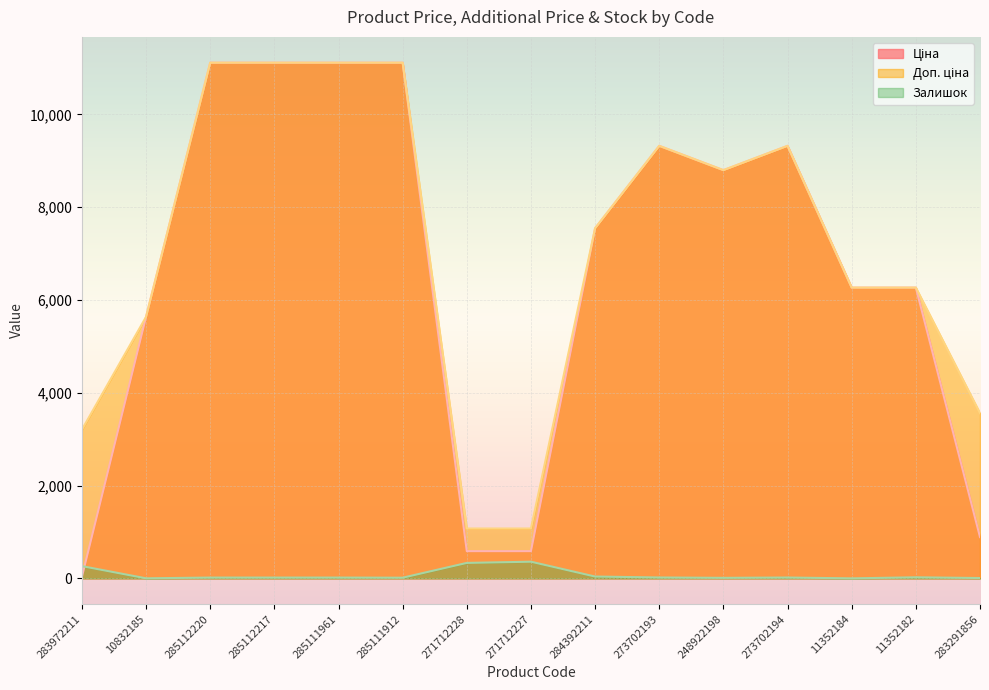

Reading left to right, what are all the values shown in this chart?

Ціна: 283972211=32.0	10832185=5636.0	285112220=11113.6	285112217=11113.6	285111961=11113.6	285111912=11113.6	271712228=586.0	271712227=586.0	284392211=7545.9	273702193=9321.4	248922198=8797.6	273702194=9321.4	11352184=6266.7	11352182=6266.7	283291856=889.9
Доп. ціна: 283972211=3205.0	10832185=5636.0	285112220=11113.6	285112217=11113.6	285111961=11113.6	285111912=11113.6	271712228=1074.5	271712227=1074.5	284392211=7545.9	273702193=9321.4	248922198=8797.6	273702194=9321.4	11352184=6266.7	11352182=6266.7	283291856=3559.7
Залишок: 283972211=264.0	10832185=1.0	285112220=17.0	285112217=17.0	285111961=17.0	285111912=14.0	271712228=333.0	271712227=359.0	284392211=39.0	273702193=19.0	248922198=11.0	273702194=18.0	11352184=0.0	11352182=23.0	283291856=7.0